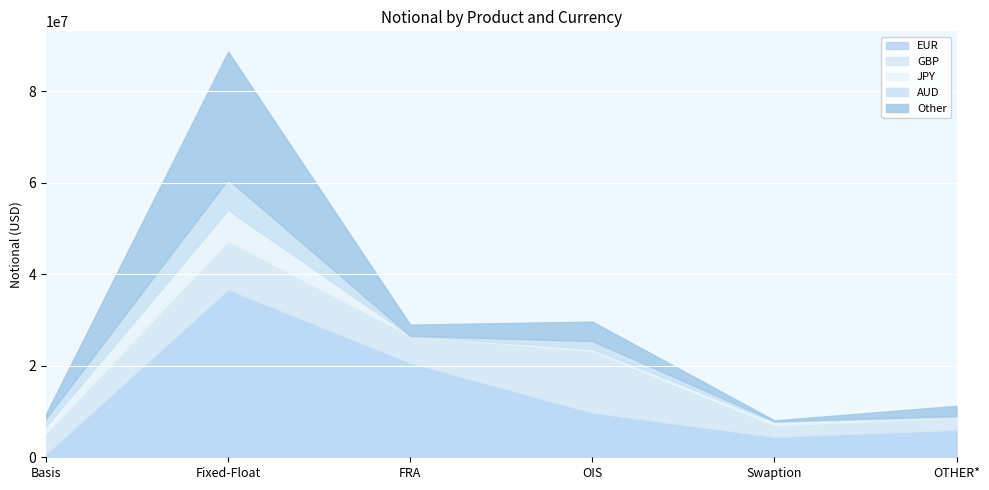

Is the value of Other at Basis greater than the value of EUR at FRA?

No